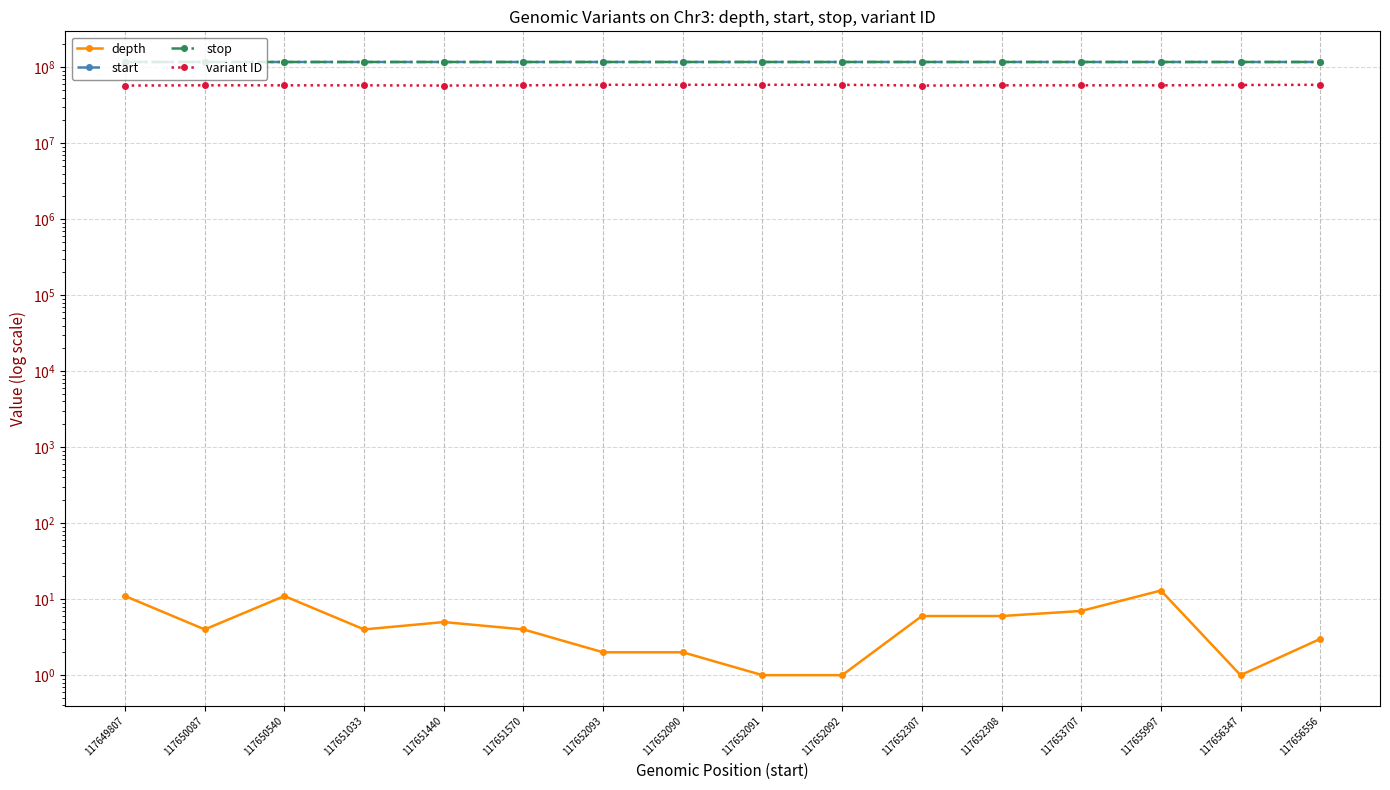

At which label does depth reach its peak?

117655997